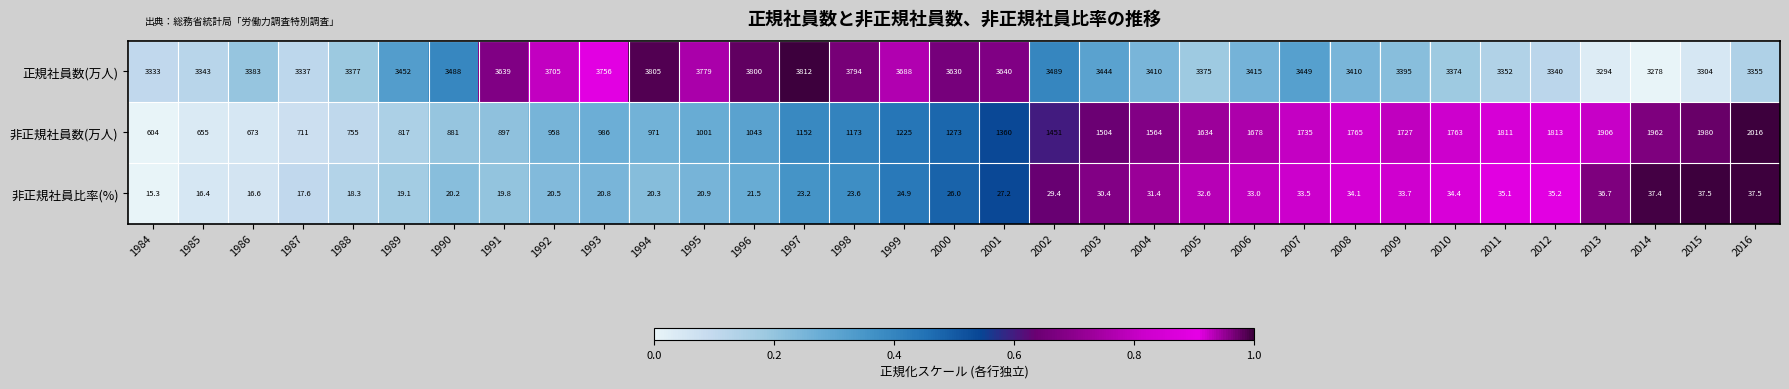

List the series in order of their peak value, highest first.

正規社員数(万人), 非正規社員数(万人), 非正規社員比率(%)